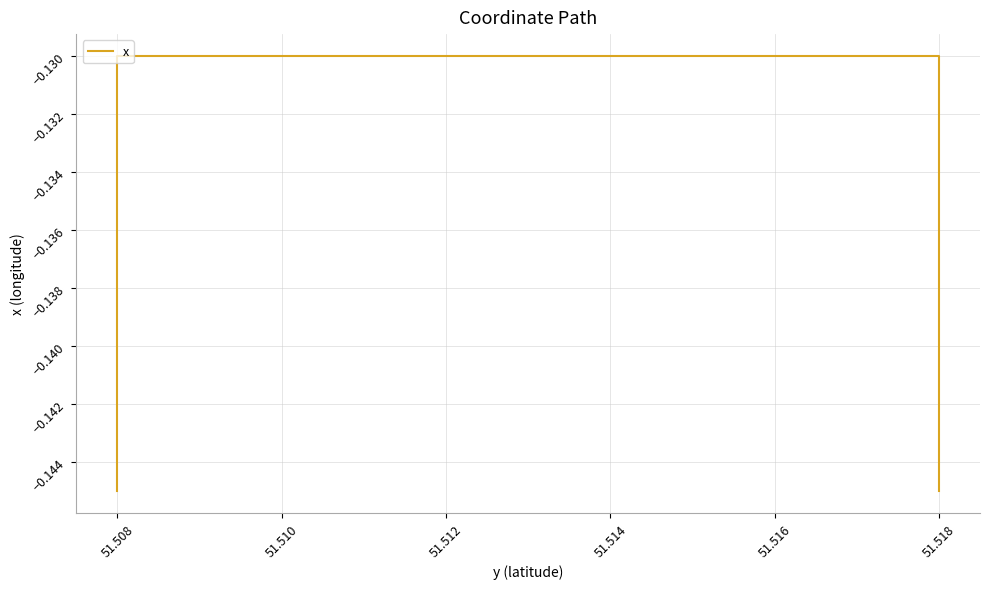

How many data points does each series have?

4